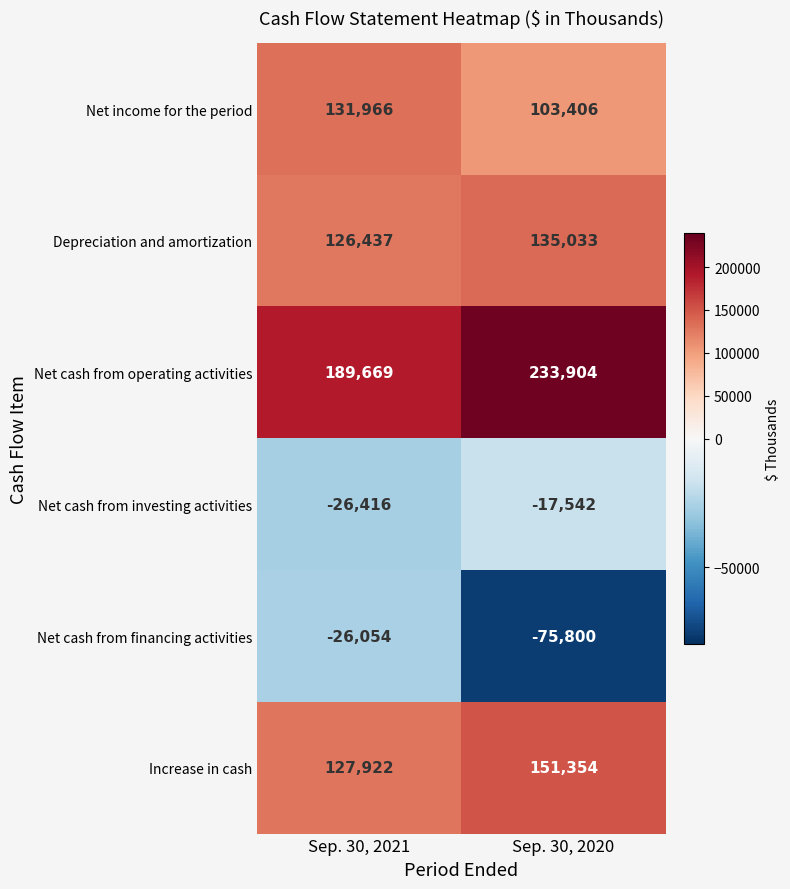

How many data points does each series have?

2